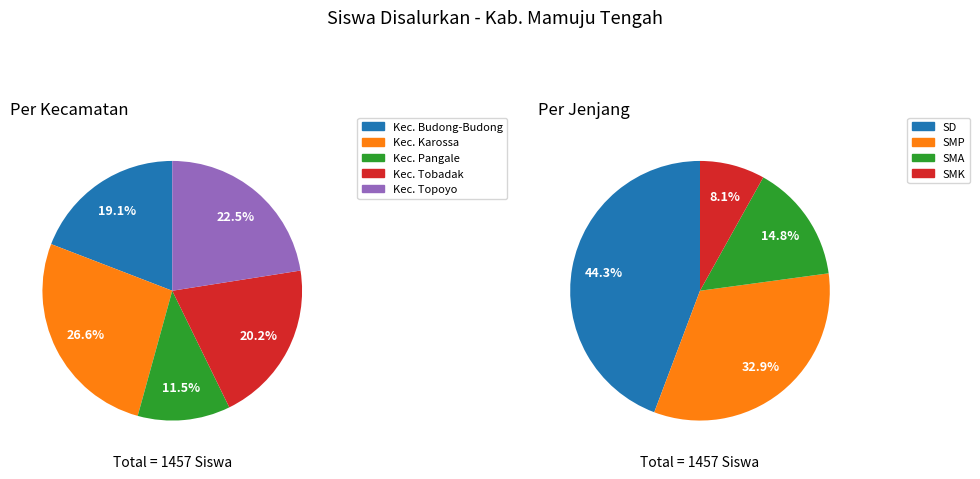

Rank the series by their average value, from lowest to highest.

SMK, SMA, SMP, SD